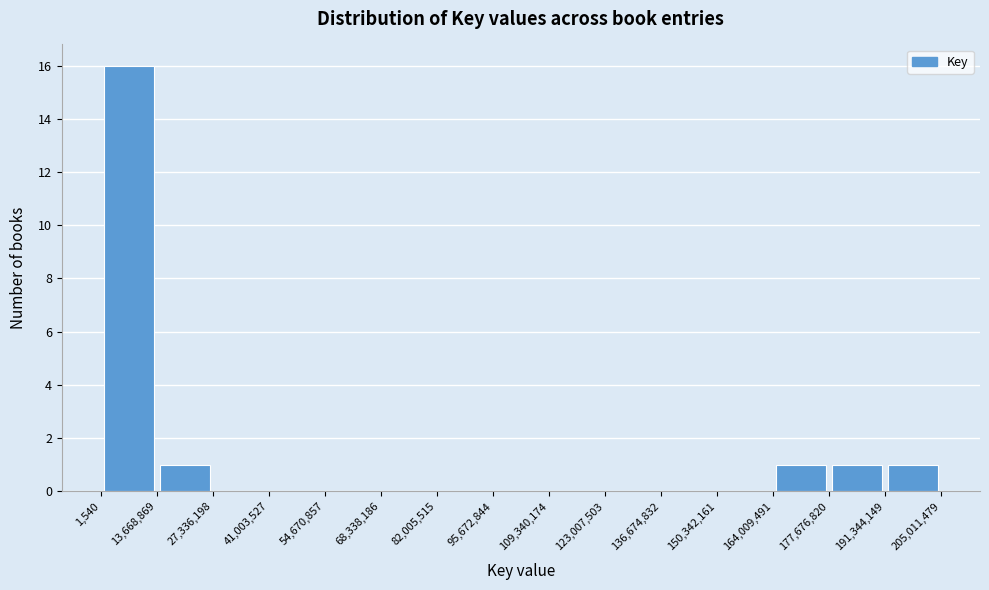

Reading left to right, list every bar in this chart as the range it spans on the x-axis followed by its height. The values are not printed on the chart, so give them approximately, as read against the axis.

1,540 to 13,668,869: 16
13,668,869 to 27,336,198: 1
27,336,198 to 41,003,527: 0
41,003,527 to 54,670,857: 0
54,670,857 to 68,338,186: 0
68,338,186 to 82,005,515: 0
82,005,515 to 95,672,844: 0
95,672,844 to 109,340,174: 0
109,340,174 to 123,007,503: 0
123,007,503 to 136,674,832: 0
136,674,832 to 150,342,161: 0
150,342,161 to 164,009,491: 0
164,009,491 to 177,676,820: 1
177,676,820 to 191,344,149: 1
191,344,149 to 205,011,479: 1